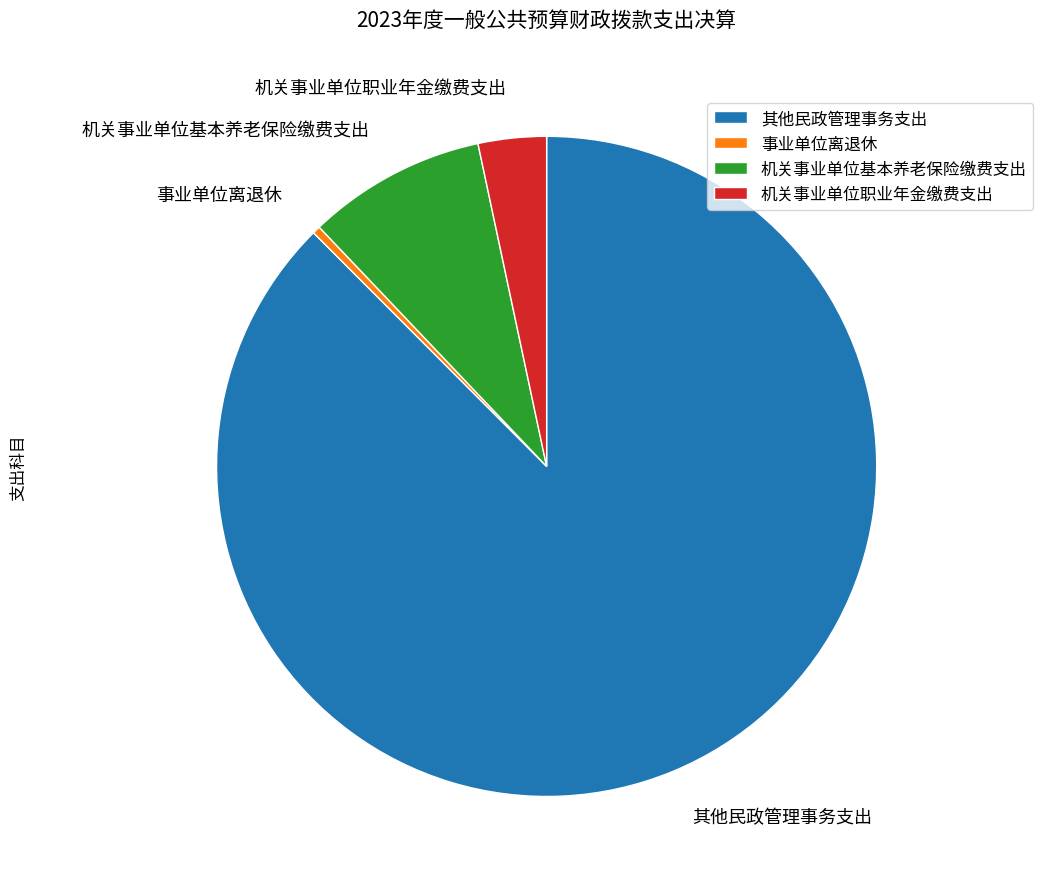

Which category accounts for the majority?

其他民政管理事务支出